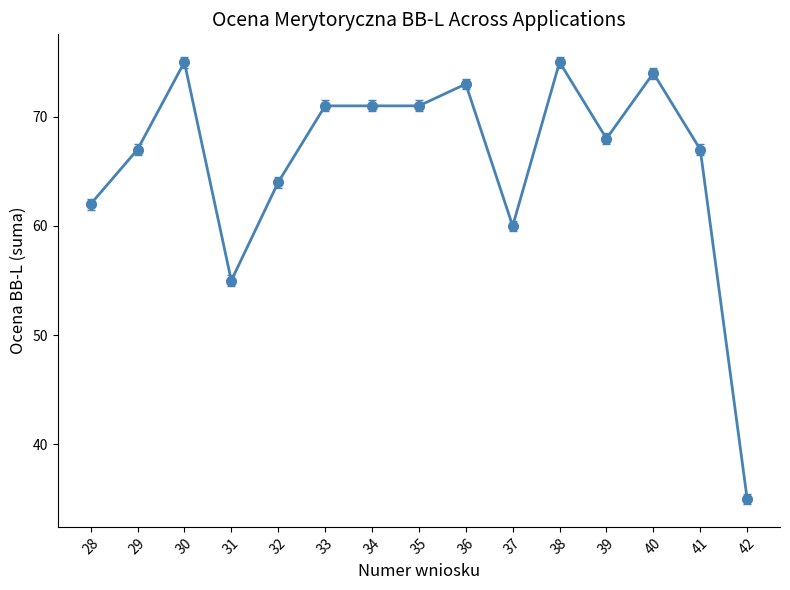

Approximately how many times larger is the value at 35 compared to 34?

1.0